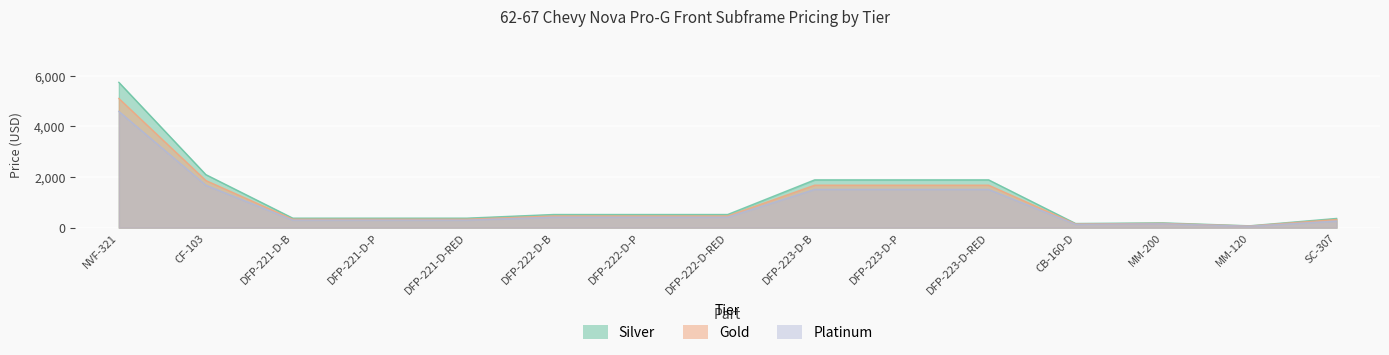

The value of Gold at DFP-223-D-B is 575. True or false?

False